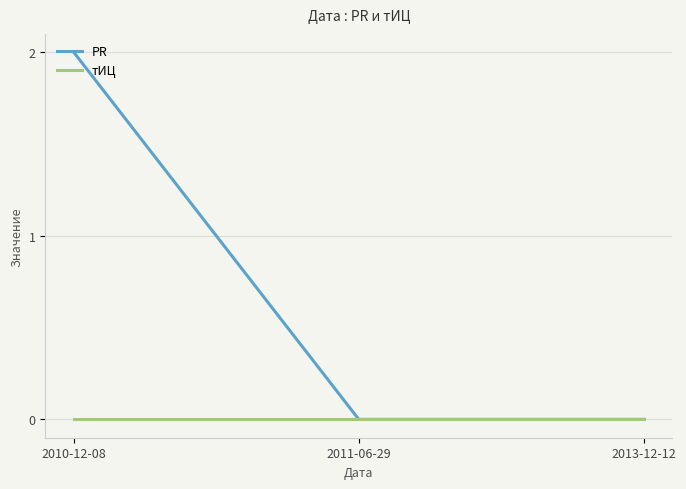

Which category has the highest value in the PR series?

2010-12-08